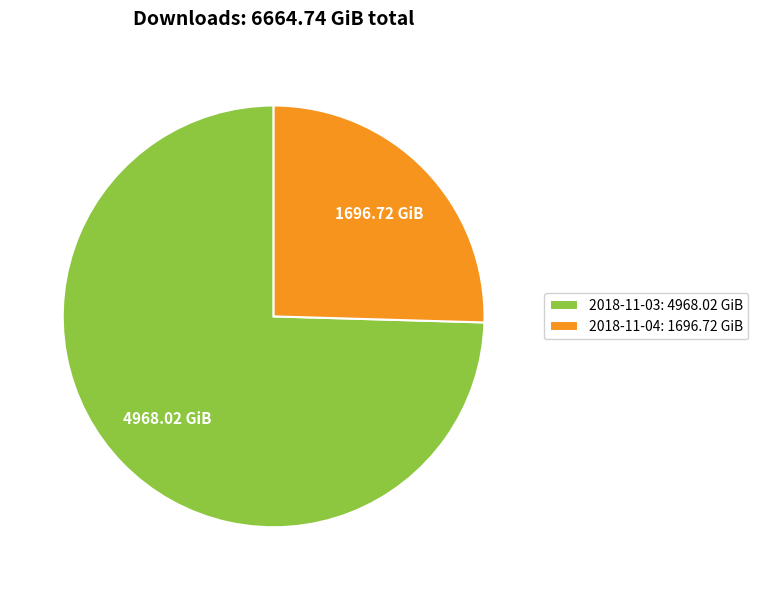

What is the largest slice in the pie chart?

2018-11-03